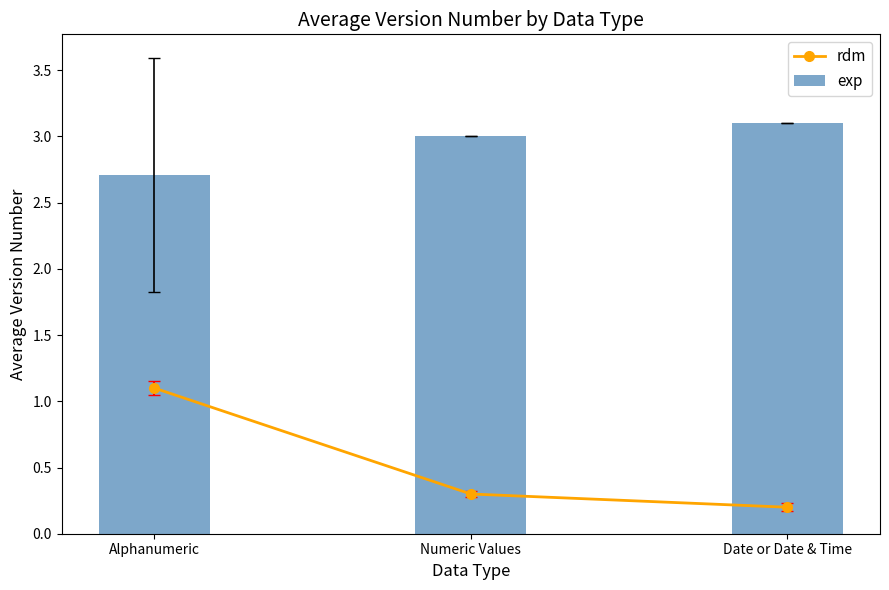

What is the label of the 3rd bar from the right?

Alphanumeric